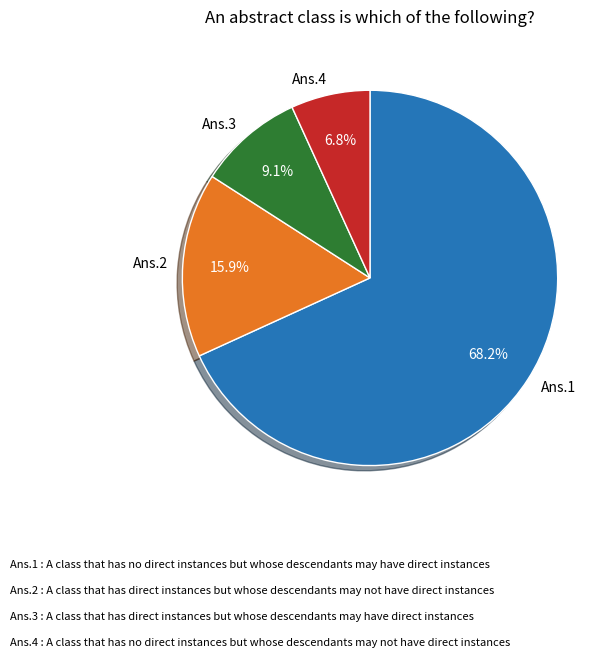

Combined, what portion of the pie is Ans.1 and Ans.3?

77.3%